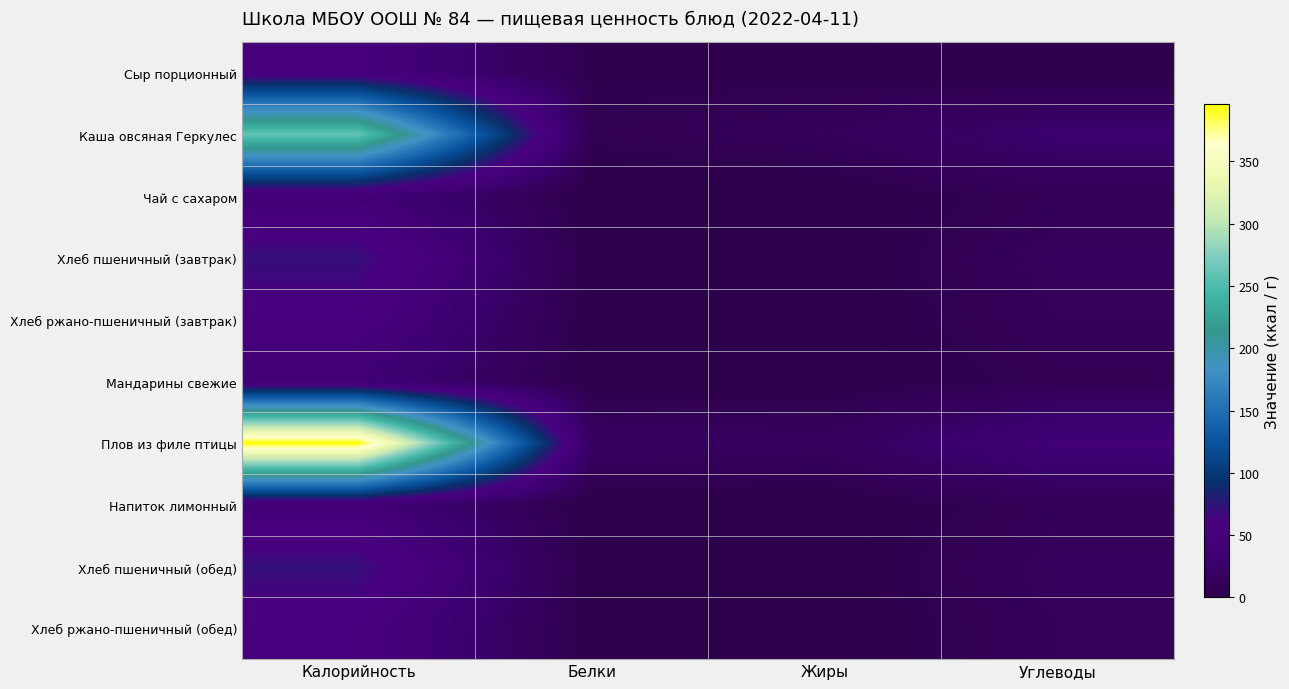

Rank the series at Белки from lowest to highest value.

Напиток лимонный, Чай с сахаром, Мандарины свежие, Хлеб ржано-пшеничный (завтрак), Хлеб ржано-пшеничный (обед), Хлеб пшеничный (завтрак), Хлеб пшеничный (обед), Сыр порционный, Каша овсяная Геркулес, Плов из филе птицы